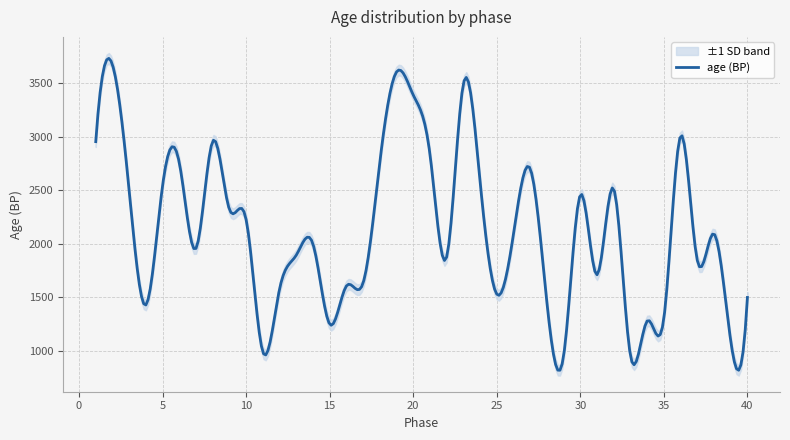

True or false: age and sd intersect in this chart.

False